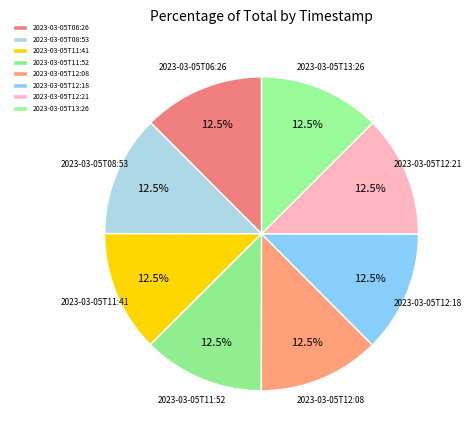

How many segments does this pie chart have?

8